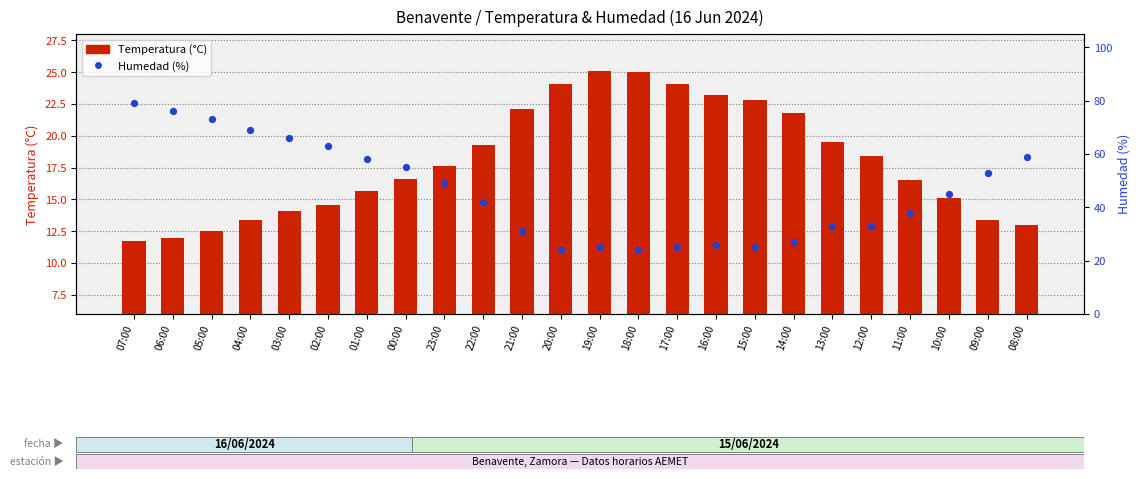

What are all the series names shown in the legend?

Temperatura (°C), Humedad (%)